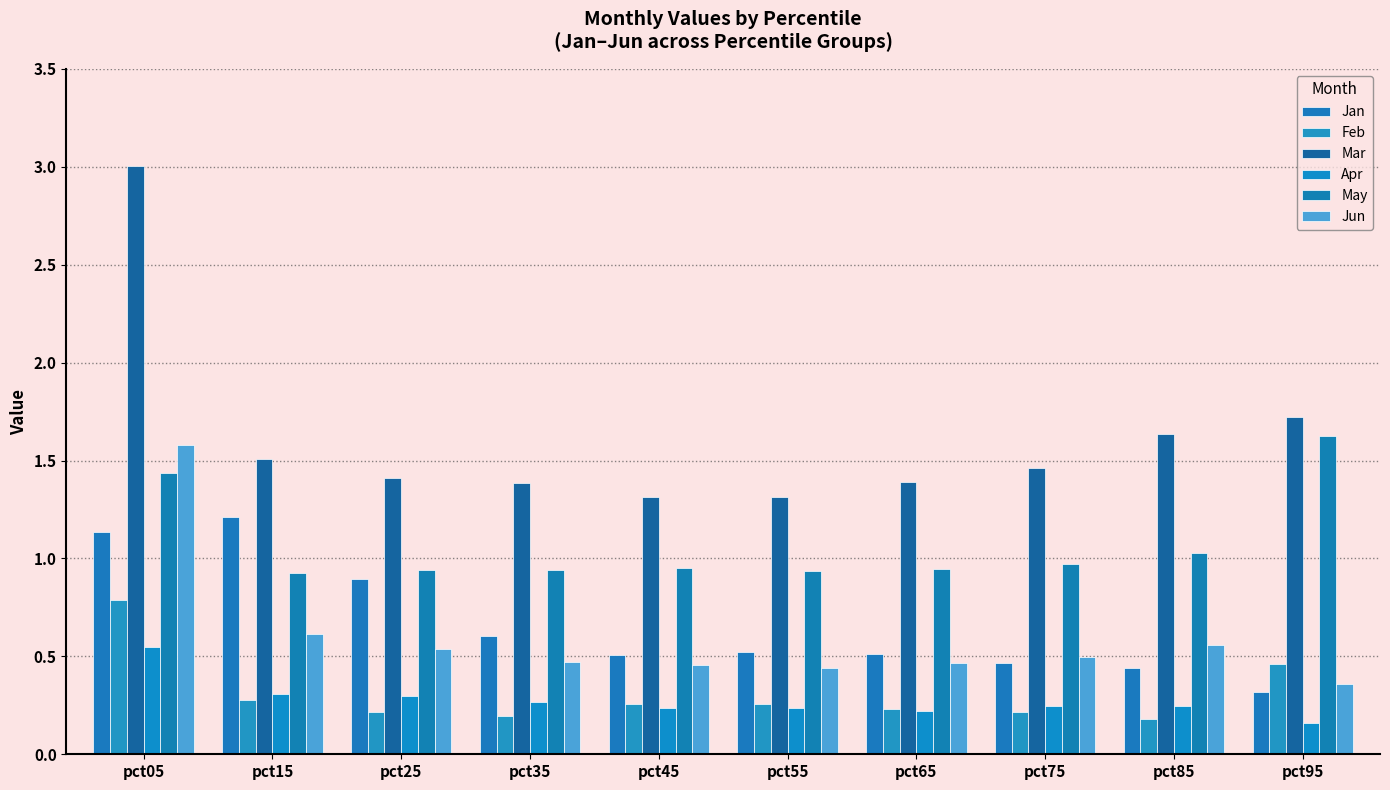

How many bars are there in each group?

6